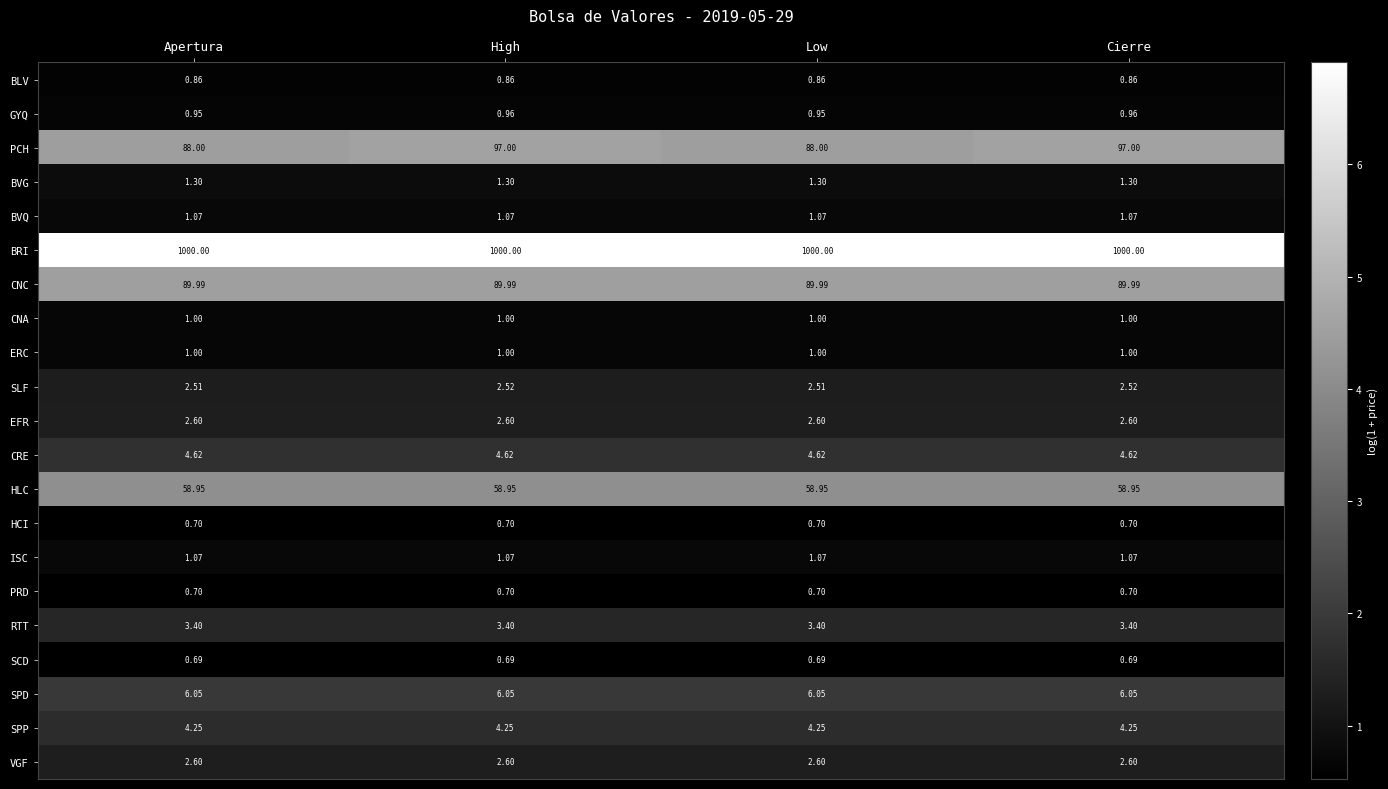

Which series has the widest spread of values?

PCH